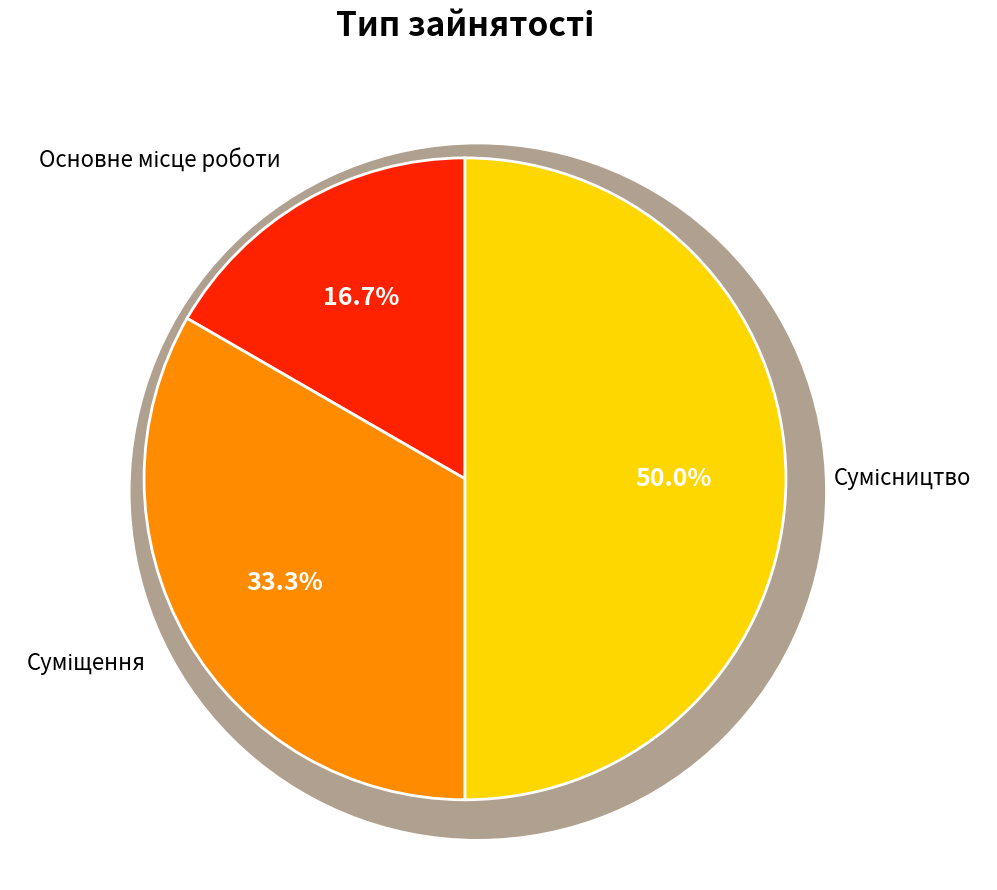

To the nearest percent, what portion does Суміщення represent?

33%